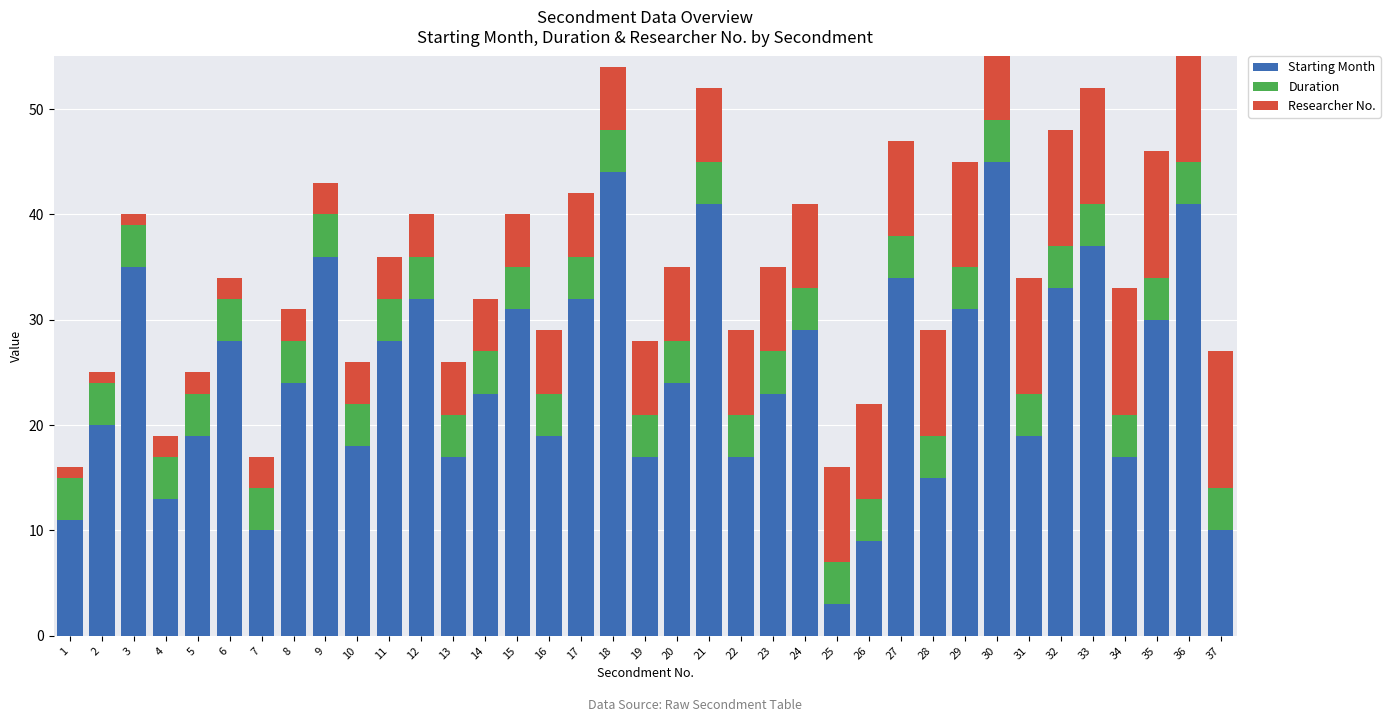

Is it true that Duration equals 2 at 36?

False